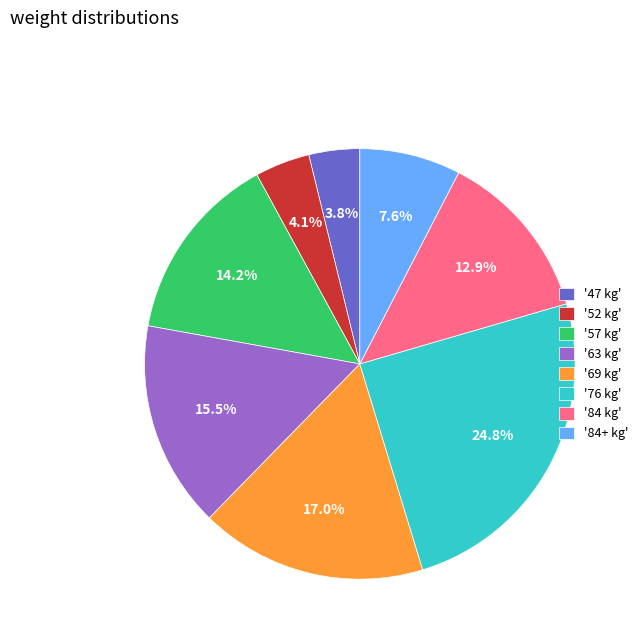

Count the number of slices in the pie.

8